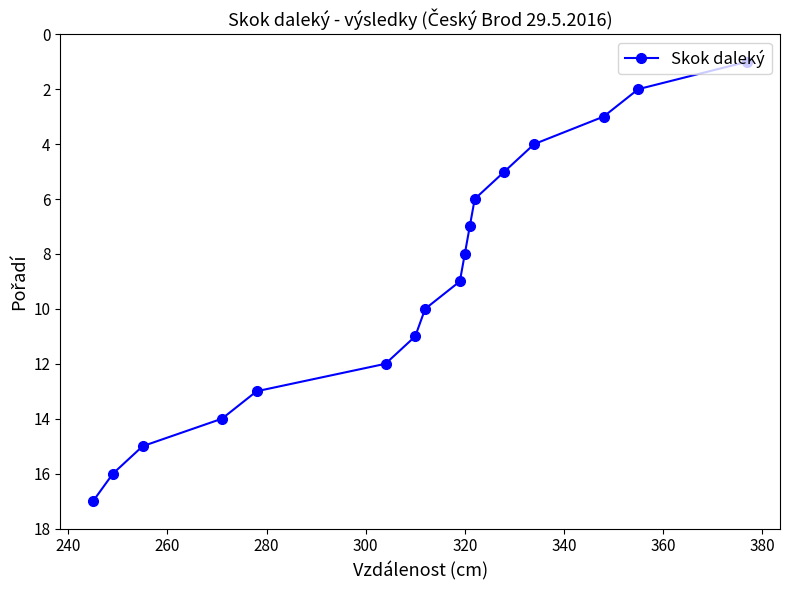

What is the minimum value shown in the chart?

1